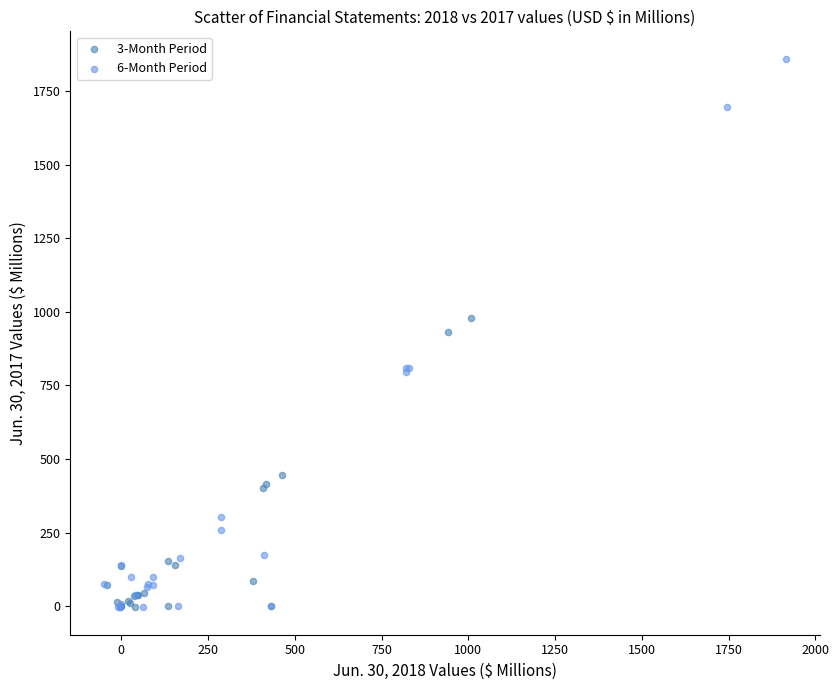

Which series contains the highest Y value?

6-Month Period